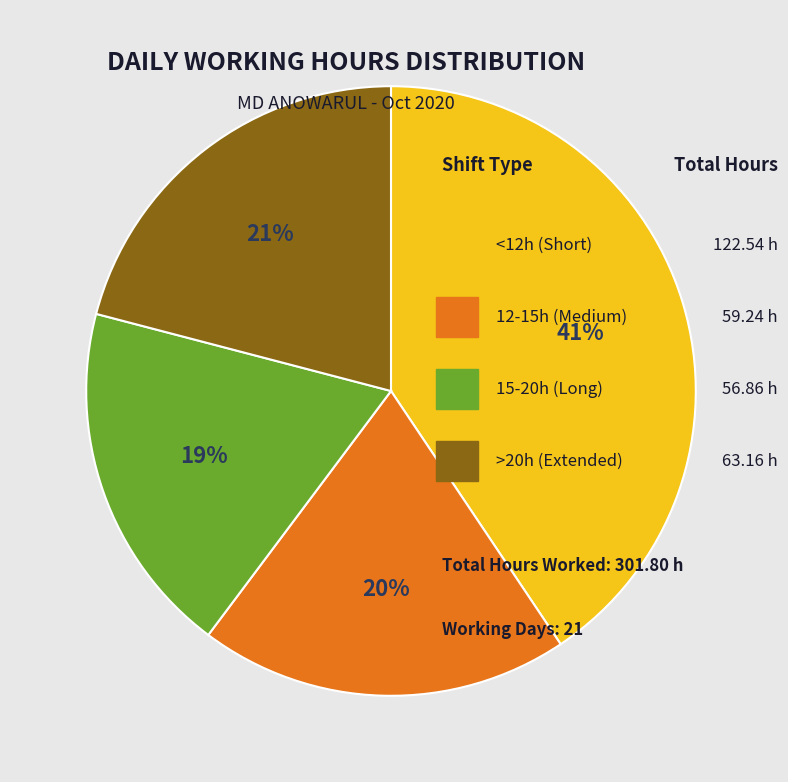

To the nearest percent, what is the difference between the largest and smallest slice percentages?

22%